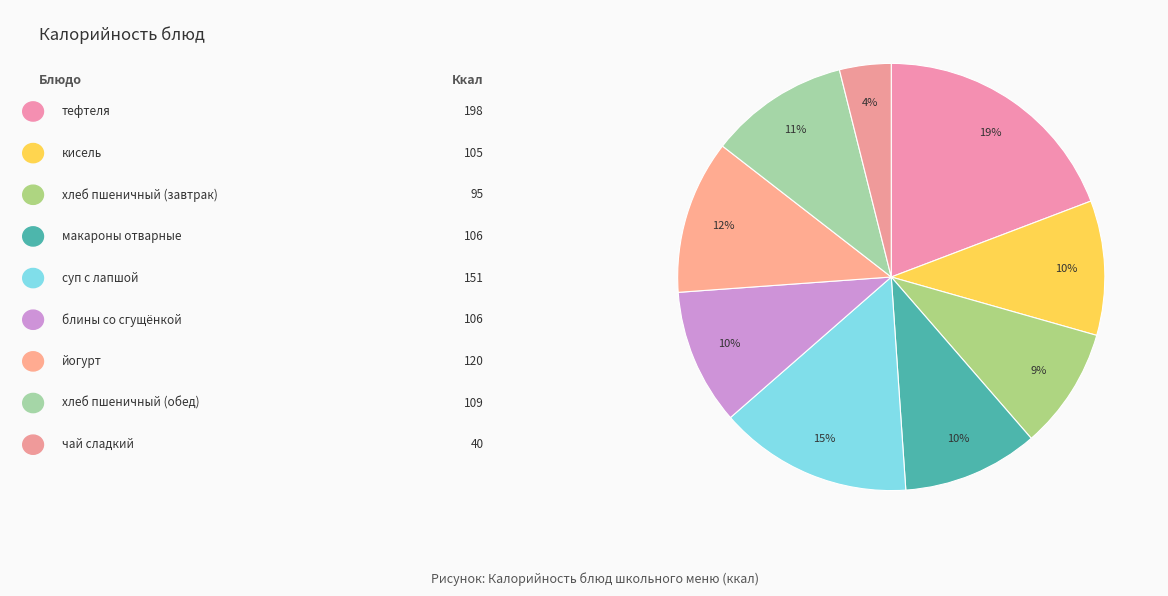

Count the number of slices in the pie.

9